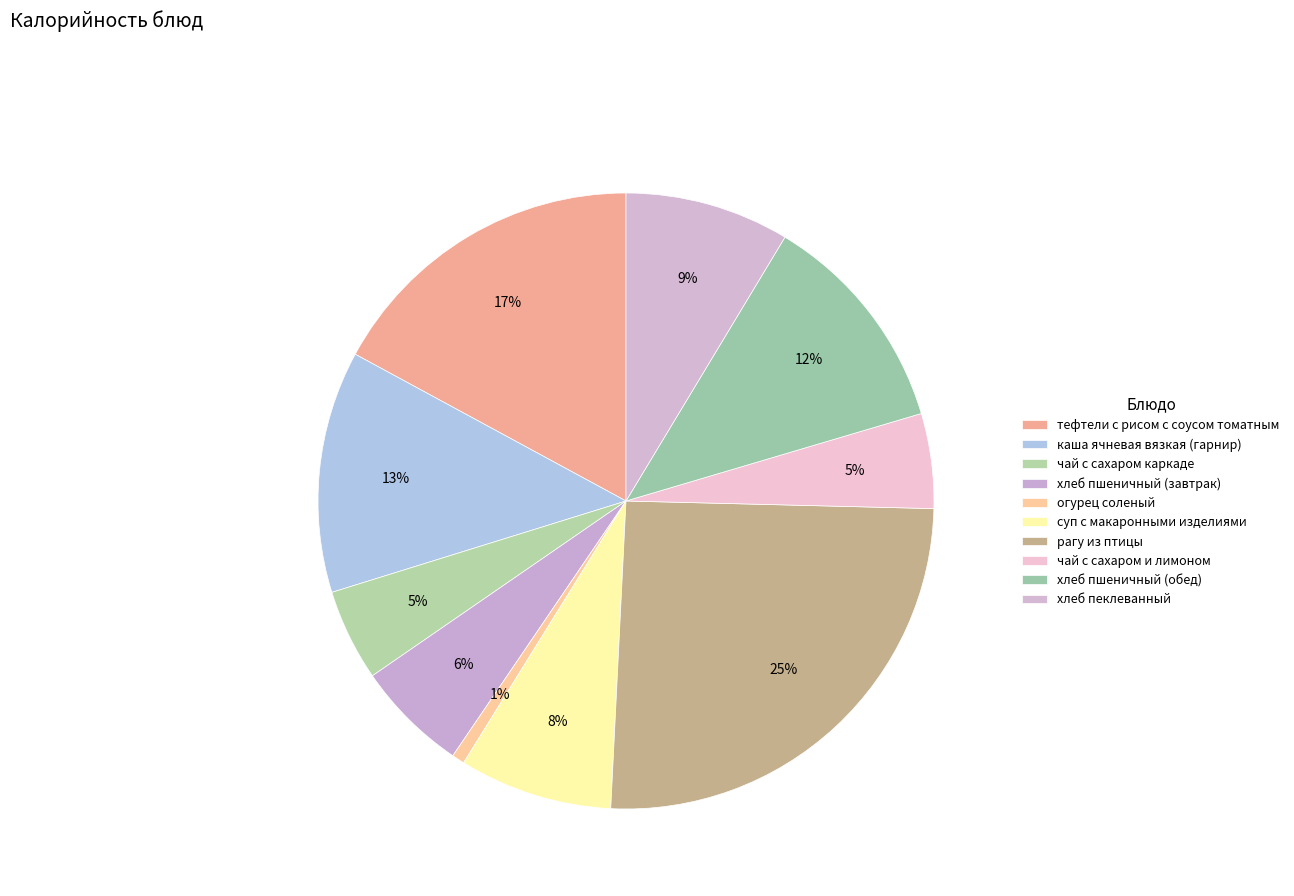

How many slices are in this pie chart?

10